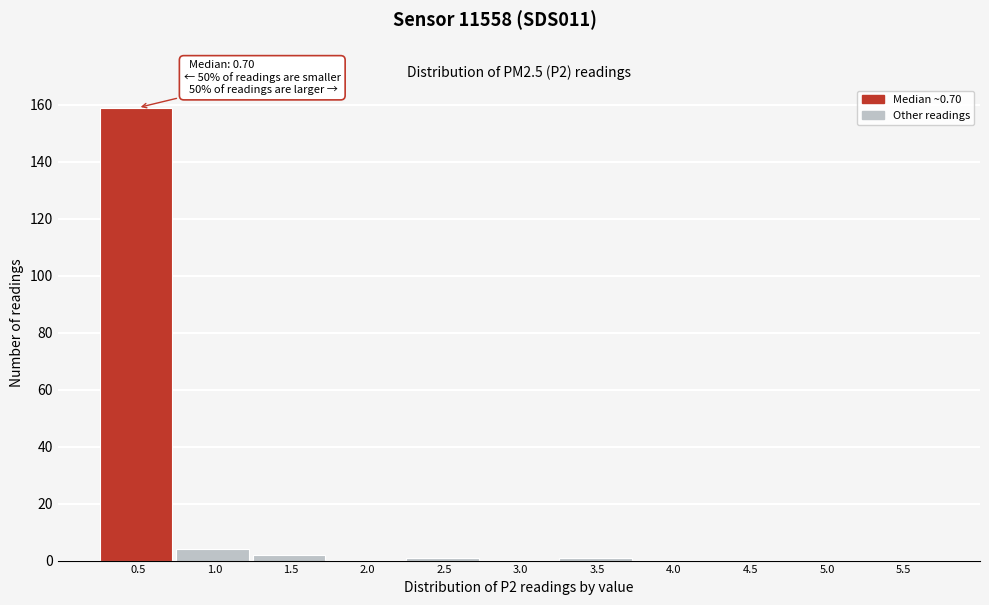

Reading left to right, transcribe all the data shown in this chart.

0.5=159	1.0=4	1.5=2	2.0=0	2.5=1	3.0=0	3.5=1	4.0=0	4.5=0	5.0=0	5.5=0